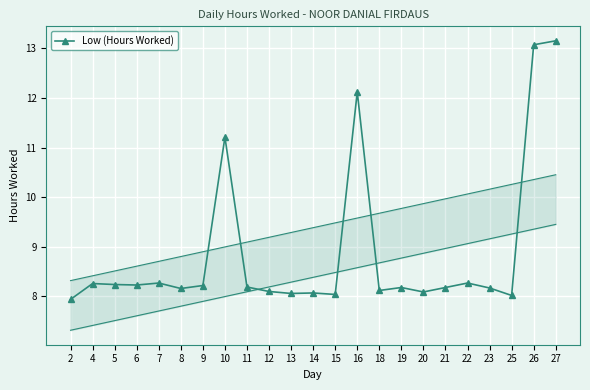

Where is the first local minimum?

6